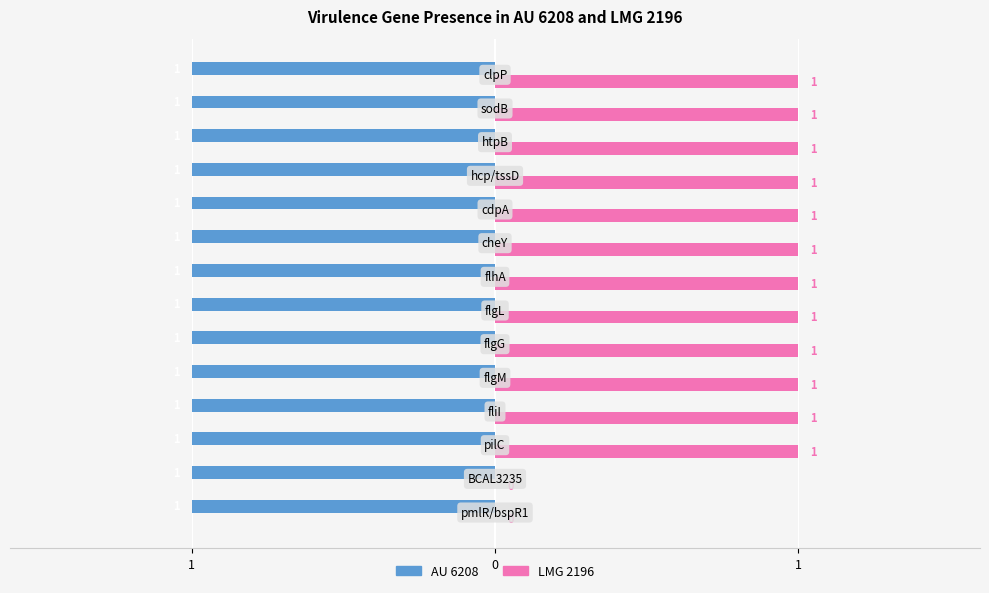

What are all the series names shown in the legend?

AU 6208, LMG 2196